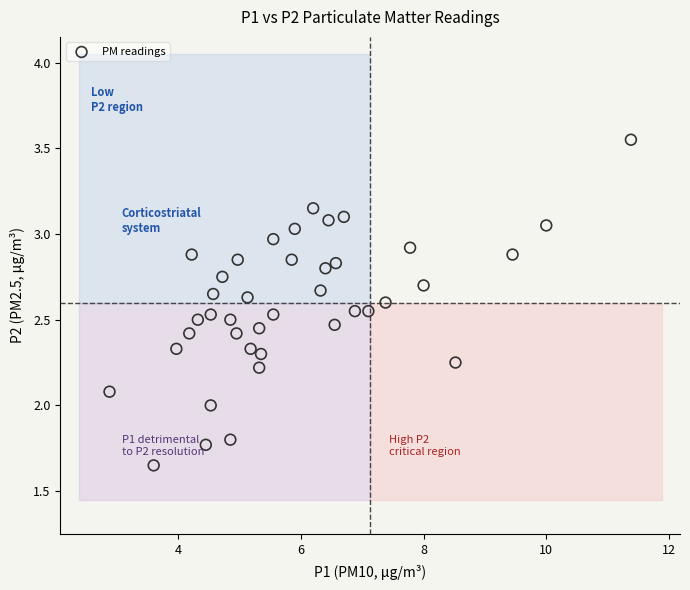

What is the range of X values (max minus min)?

8.5